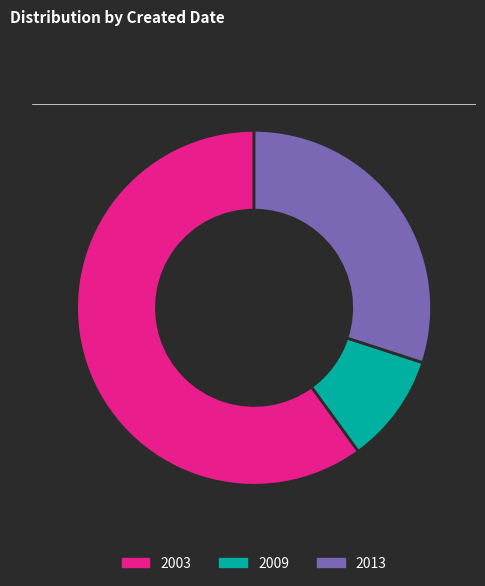

Combined, do 2003 and 2009 account for over 50%?

Yes